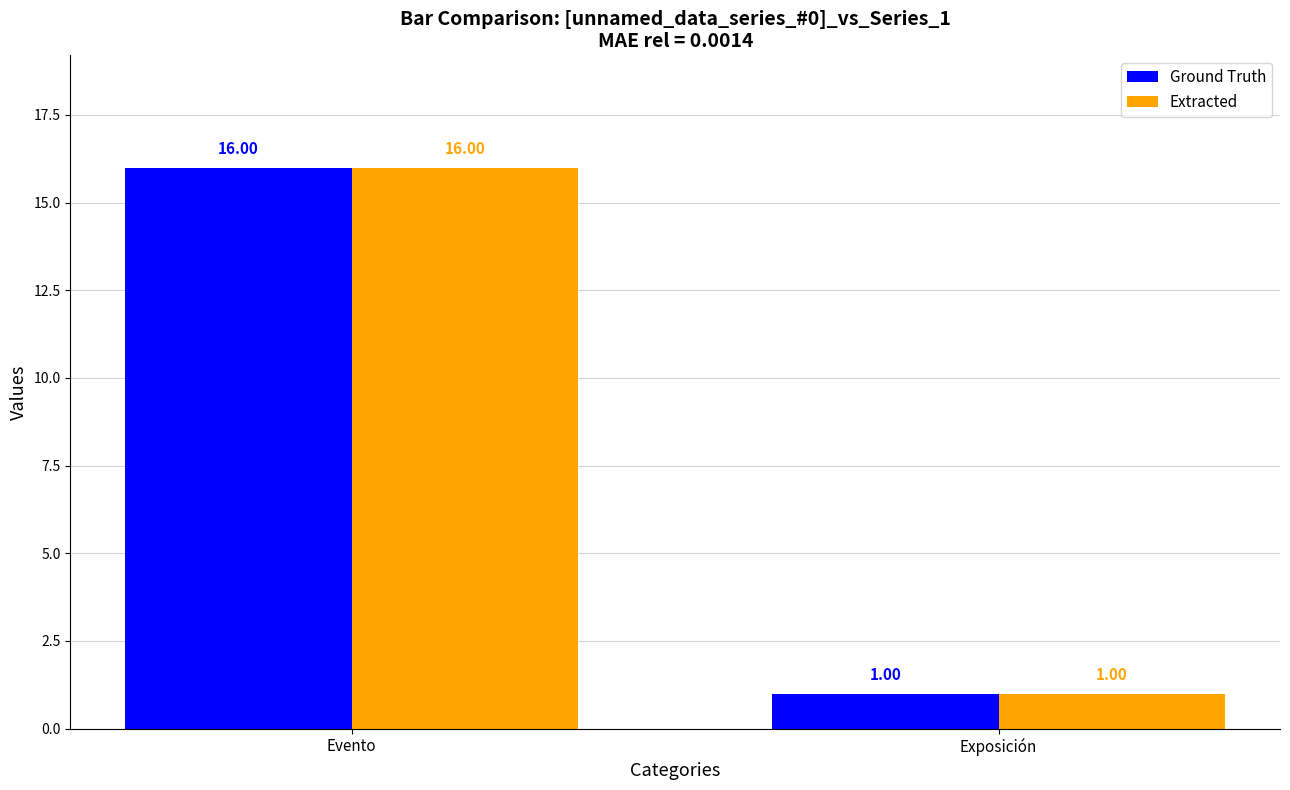

Reading left to right, list all the values displayed in this chart.

Ground Truth: 16	1
Extracted: 16	1